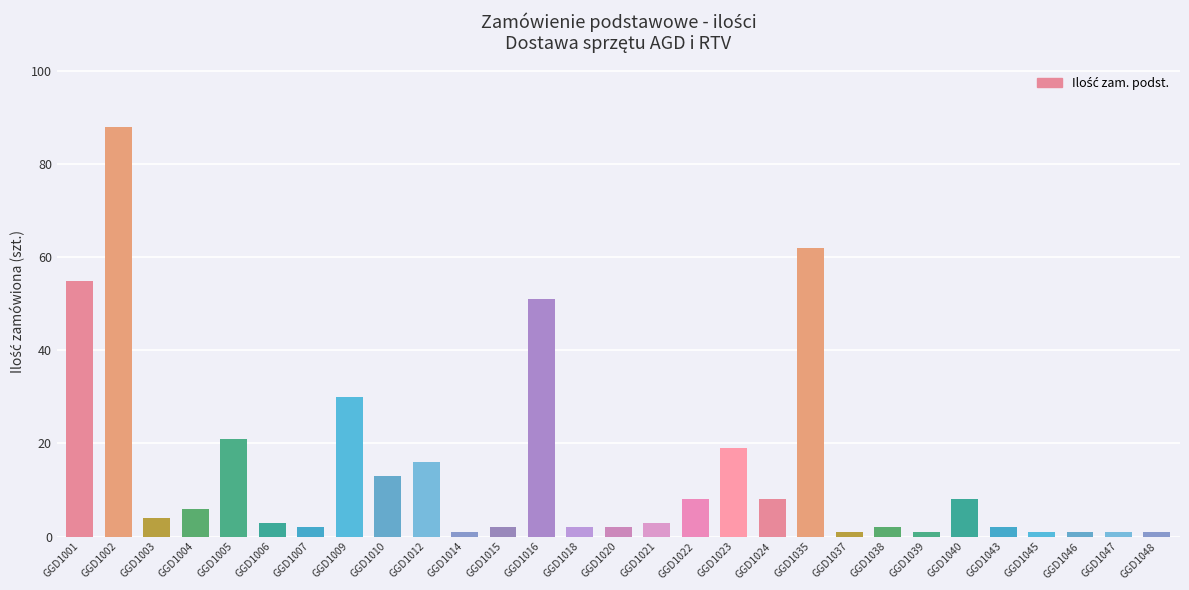

What is the change in value from GGD1003 to GGD1010?

+9